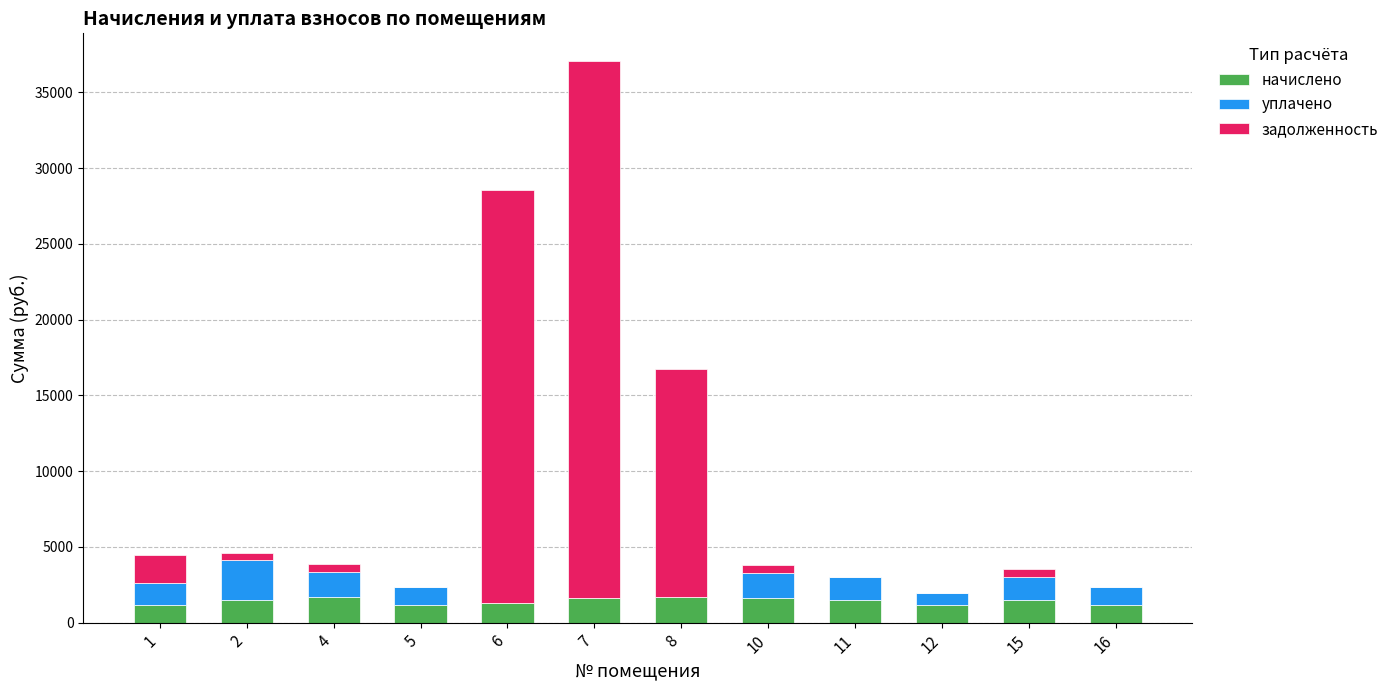

What is the maximum value for начислено?

1668.0